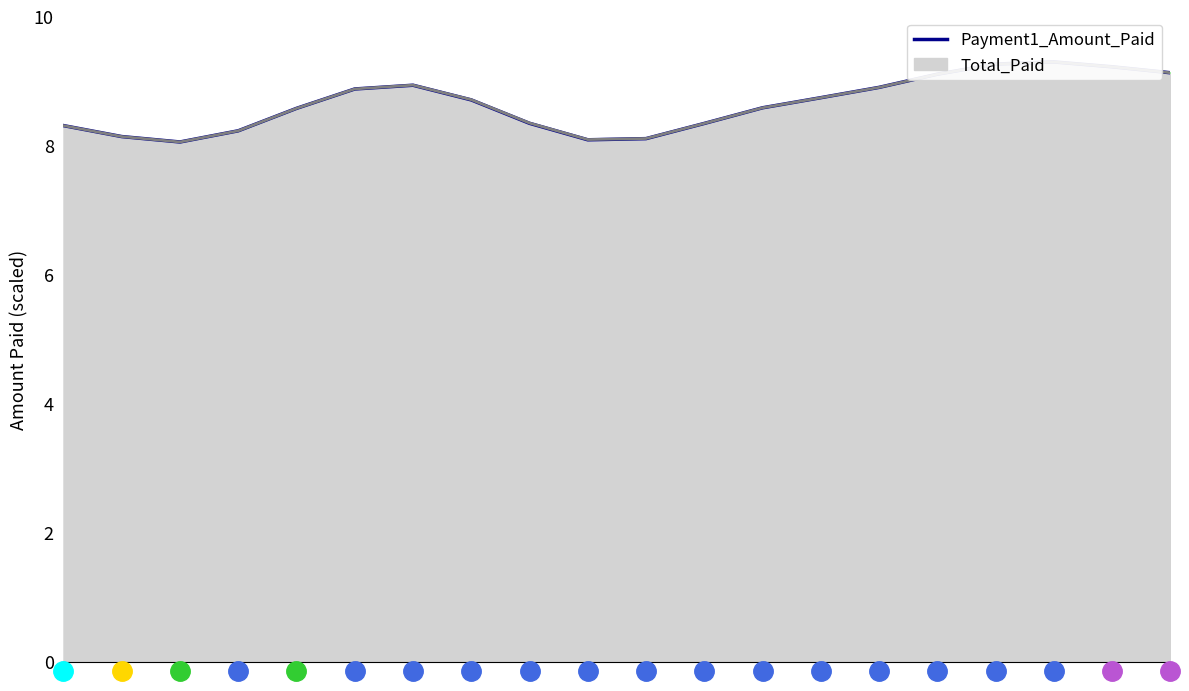

The chart shows a value of 8.1 at 10. True or false?

True